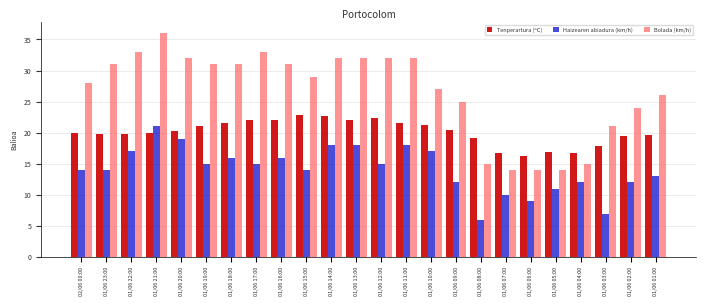

Which category has the lowest value in the Haizearen abiadura (km/h) series?

01/06 08:00